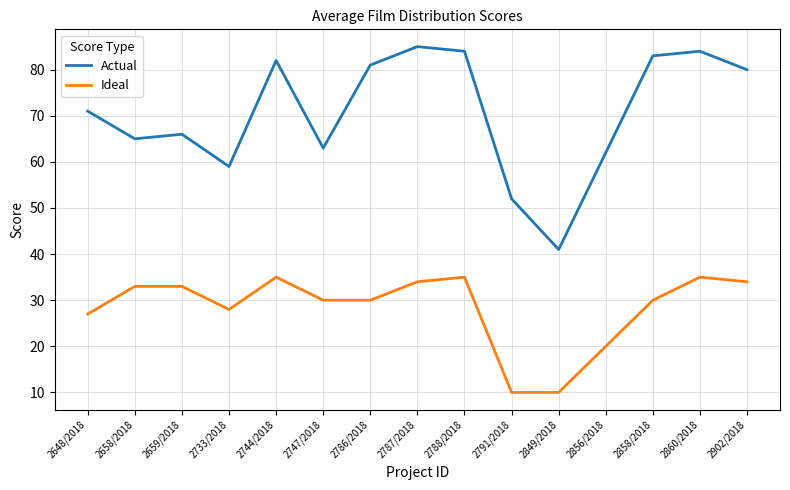

True or false: Ideal has a value of 10 at 2849/2018.

True